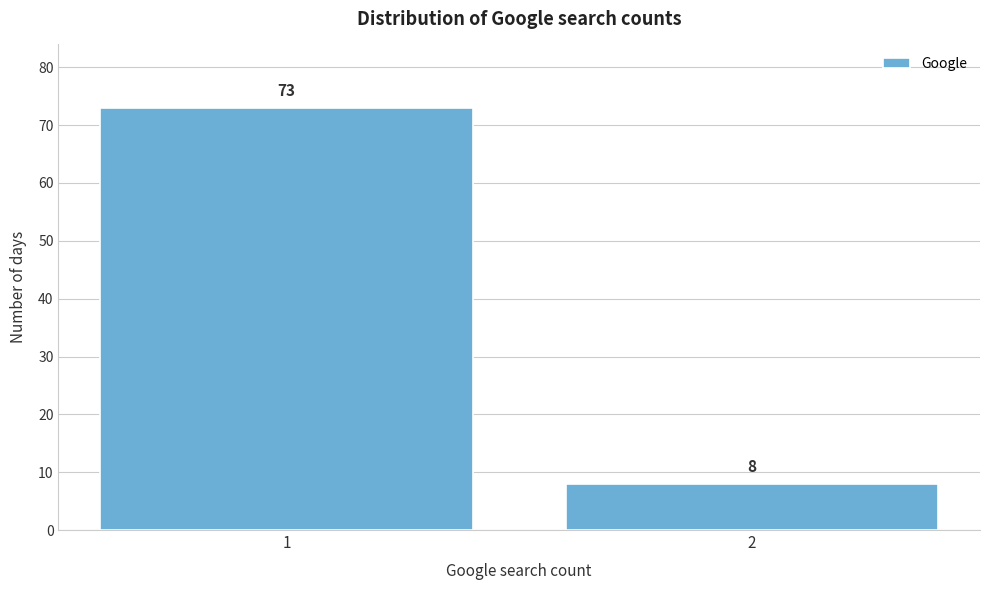

Reading left to right, what are all the values shown in this chart?

1=73	2=8